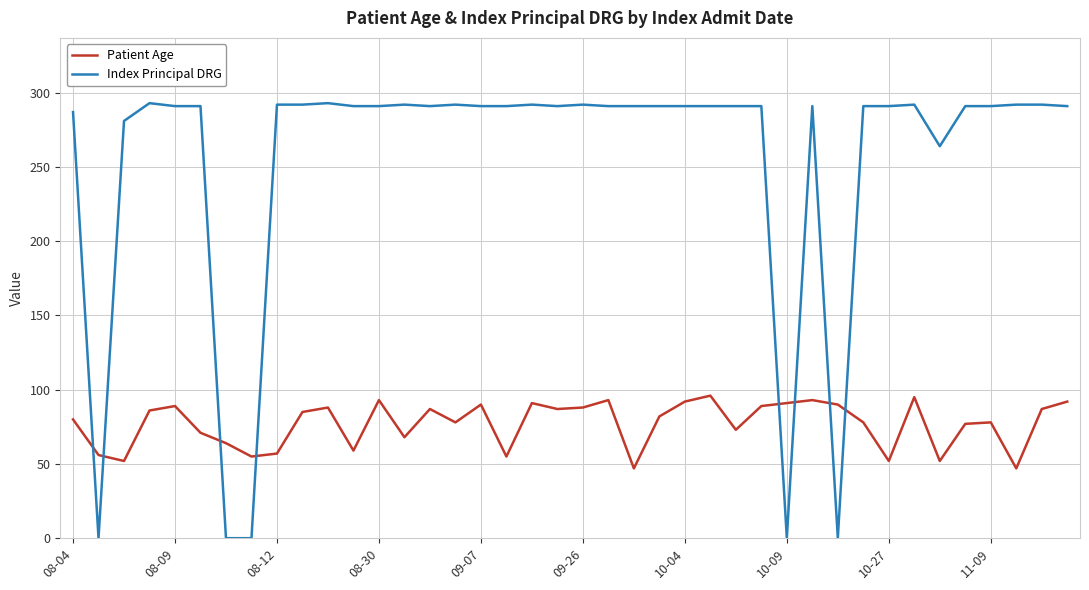

Which series has the largest total across all categories?

Index Principal DRG